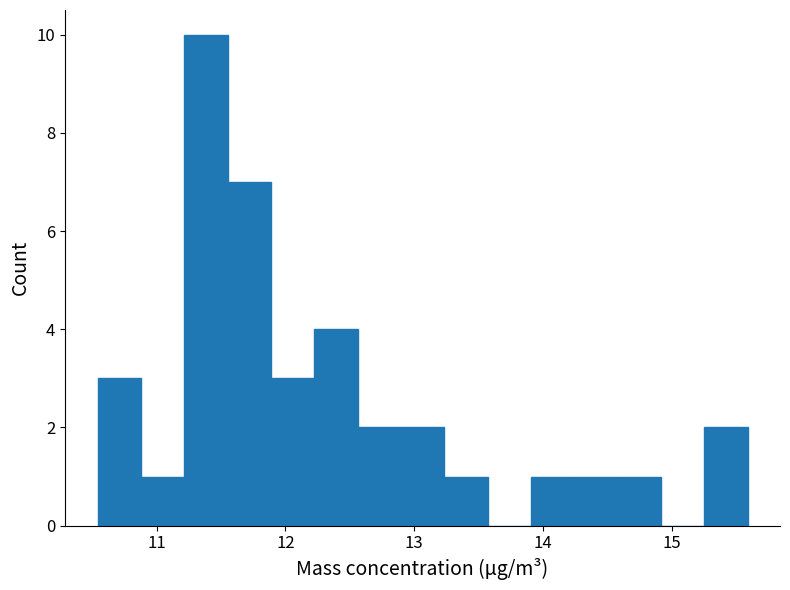

Around what value on the x-axis is the tallest bar? Give the approximate position of its centre, as read against the axis.

11.4